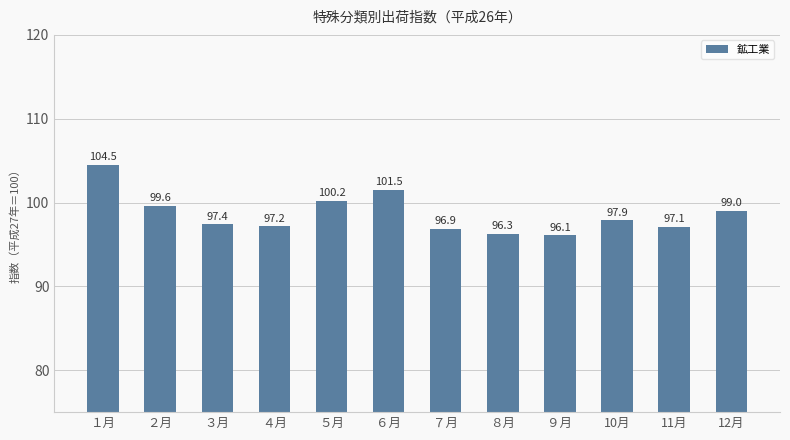

What is the minimum value shown in the chart?

96.1